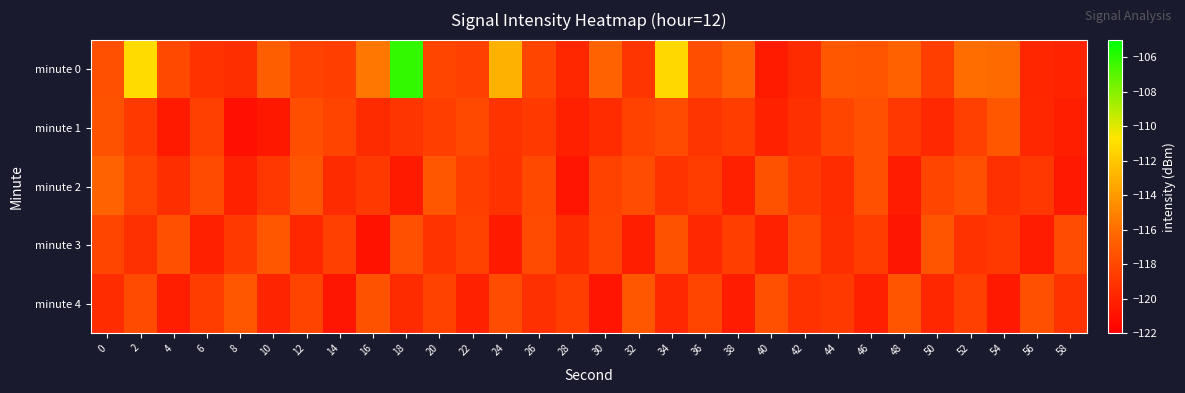

Reading left to right, list all the values displayed in this chart.

minute 0: 0=-117.6	2=-111.1	4=-118.0	6=-119.2	8=-119.4	10=-116.7	12=-118.3	14=-118.5	16=-115.6	18=-106.2	20=-118.1	22=-118.4	24=-113.0	26=-118.1	28=-119.8	30=-116.5	32=-119.0	34=-111.3	36=-117.6	38=-116.6	40=-120.5	42=-119.6	44=-117.1	46=-117.3	48=-116.6	50=-118.5	52=-116.0	54=-116.1	56=-119.9	58=-120.0
minute 1: 0=-117.4	2=-118.7	4=-120.5	6=-118.4	8=-121.0	10=-120.6	12=-117.7	14=-118.2	16=-119.6	18=-119.0	20=-118.5	22=-117.9	24=-119.1	26=-118.7	28=-120.2	30=-119.5	32=-118.3	34=-117.8	36=-119.0	38=-118.6	40=-120.1	42=-119.3	44=-118.1	46=-117.6	48=-118.9	50=-119.7	52=-118.4	54=-117.2	56=-119.8	58=-120.3
minute 2: 0=-116.5	2=-118.2	4=-119.4	6=-117.8	8=-120.1	10=-118.9	12=-117.3	14=-119.6	16=-118.7	18=-120.5	20=-117.1	22=-118.5	24=-119.2	26=-117.9	28=-120.8	30=-118.3	32=-117.7	34=-119.1	36=-118.6	38=-120.2	40=-117.4	42=-118.8	44=-119.5	46=-117.6	48=-120.4	50=-118.1	52=-117.5	54=-119.3	56=-118.9	58=-120.6
minute 3: 0=-118.1	2=-119.3	4=-117.5	6=-120.2	8=-118.7	10=-117.2	12=-119.8	14=-118.4	16=-120.9	18=-117.6	20=-119.1	22=-118.3	24=-120.5	26=-117.8	28=-119.6	30=-118.2	32=-120.3	34=-117.4	36=-119.7	38=-118.5	40=-120.1	42=-117.9	44=-119.4	46=-118.6	48=-120.7	50=-117.3	52=-119.2	54=-118.8	56=-120.4	58=-117.7
minute 4: 0=-119.5	2=-117.8	4=-120.3	6=-118.6	8=-117.1	10=-119.9	12=-118.2	14=-120.7	16=-117.4	18=-119.6	20=-118.3	22=-120.1	24=-117.7	26=-119.3	28=-118.5	30=-120.8	32=-117.2	34=-119.7	36=-118.1	38=-120.4	40=-117.6	42=-119.2	44=-118.7	46=-120.2	48=-117.3	50=-119.8	52=-118.4	54=-120.6	56=-117.5	58=-119.1